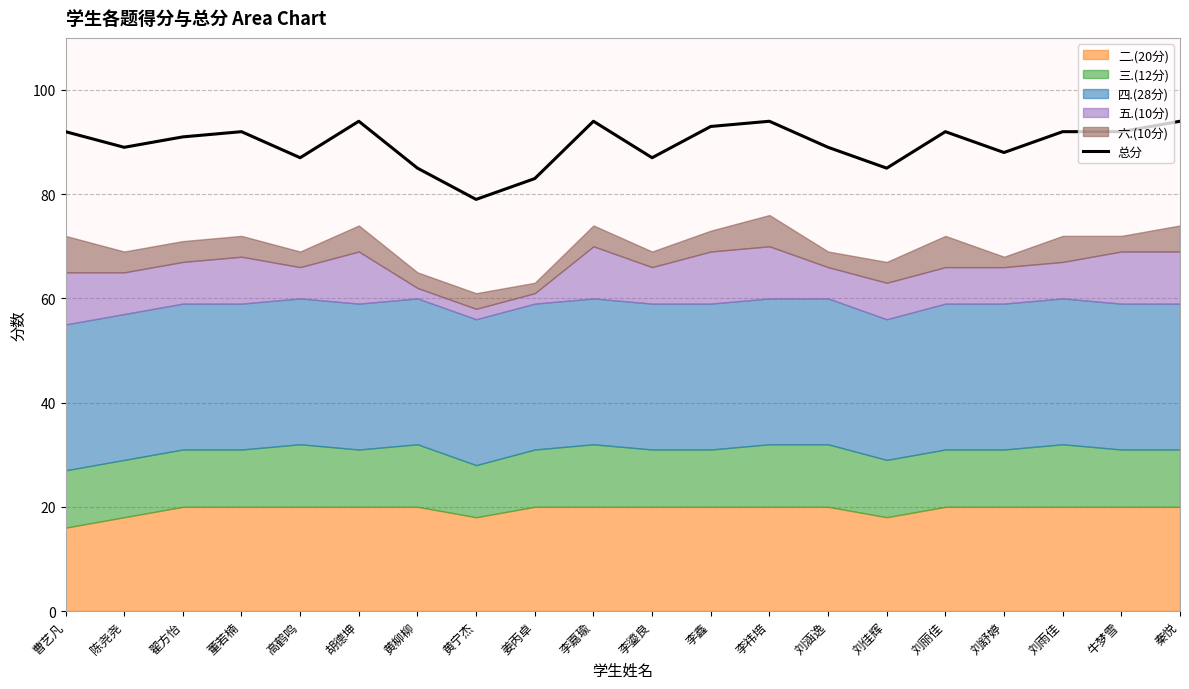

What is the difference between the maximum and minimum values?

15